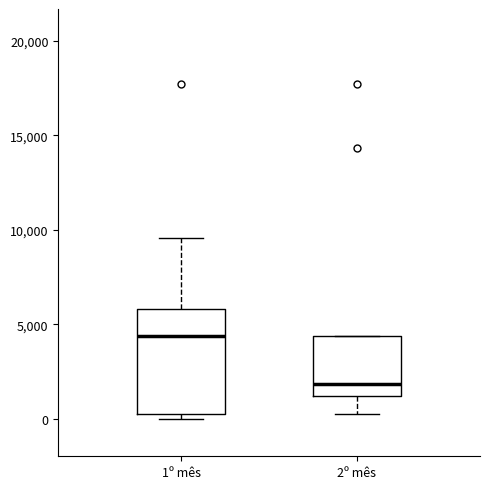

Reading left to right, transcribe this box plot: for each box, give where its median line is, the range the box spans, and where its two whiskers end, as read against the y-axis. The values are not printed on the chart, so give them approximately, as read against the axis.

1º mês: median 4500, box 0 to 6000, whiskers 0 (just below the box's lower edge) to 9500
2º mês: median 2000, box 1000 to 4500, whiskers 0 to 4500